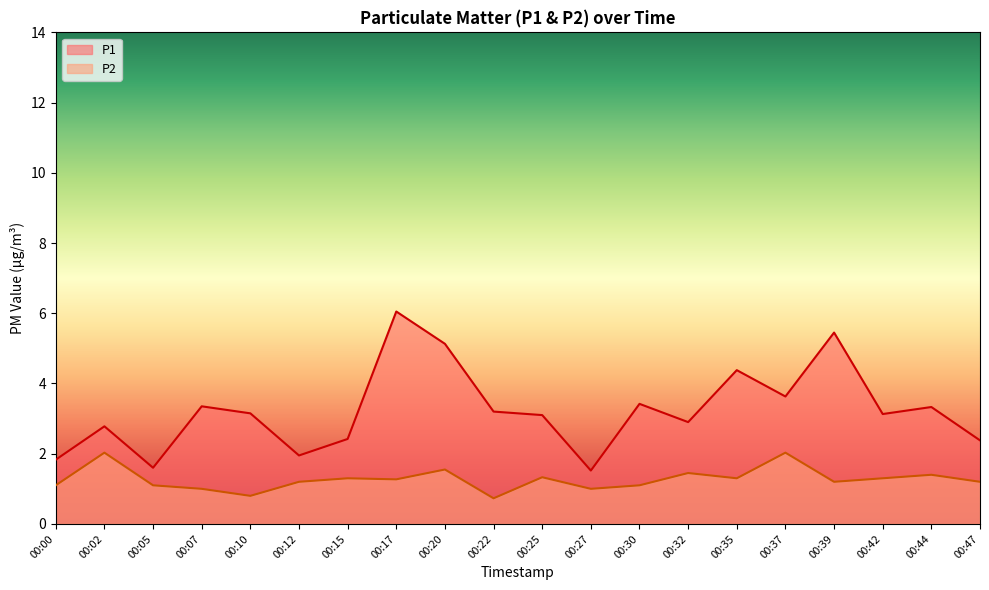

Reading left to right, transcribe all the data shown in this chart.

P1: 1.8	2.8	1.6	3.4	3.1	1.9	2.4	6.0	5.1	3.2	3.1	1.5	3.4	2.9	4.4	3.6	5.5	3.1	3.3	2.4
P2: 1.1	2.0	1.1	1.0	0.8	1.2	1.3	1.3	1.6	0.7	1.3	1.0	1.1	1.4	1.3	2.0	1.2	1.3	1.4	1.2